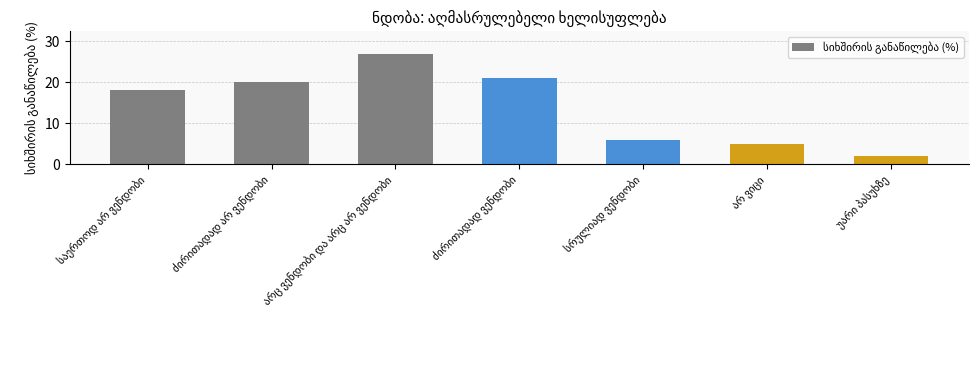

What is the difference between the maximum and second lowest values?

22